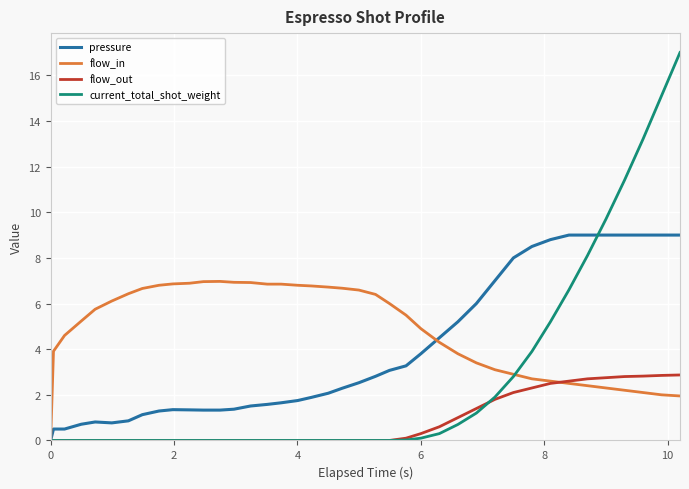

Which series has the largest total across all categories?

flow_in